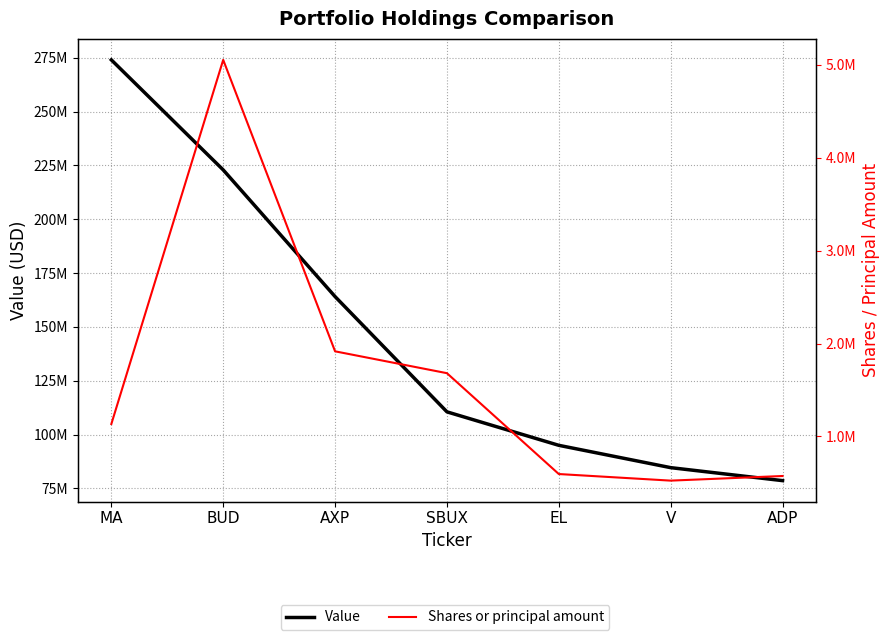

Reading left to right, list all the values displayed in this chart.

Value: 274040000	222922000	164071000	110528000	94975000	84607000	78575000
Shares or principal amount: 1134460	5052624	1916490	1681283	596050	525118	574886